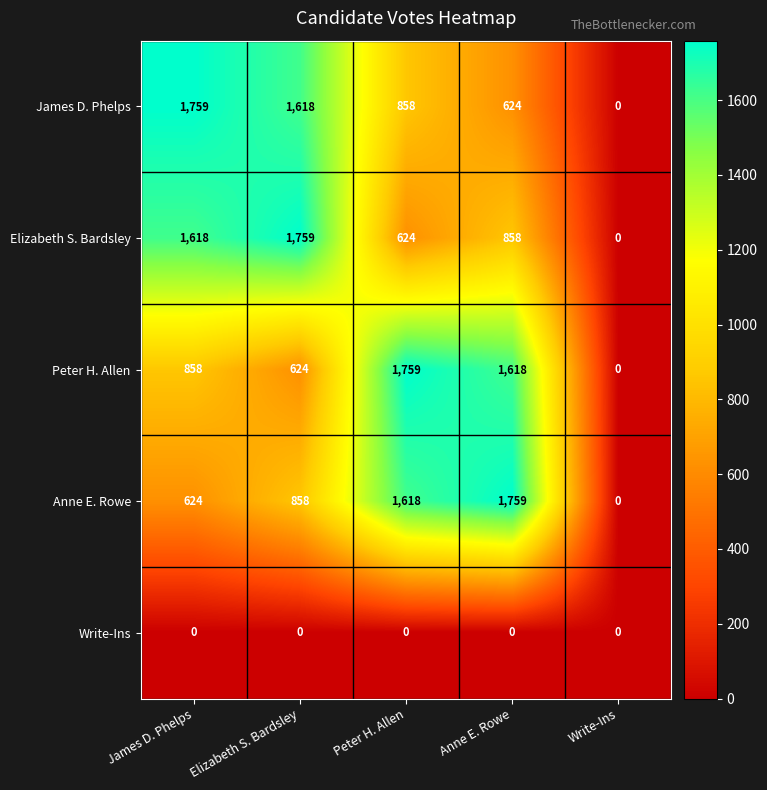

At Anne E. Rowe, list the series in order from largest to smallest.

Anne E. Rowe, Peter H. Allen, Elizabeth S. Bardsley, James D. Phelps, Write-Ins